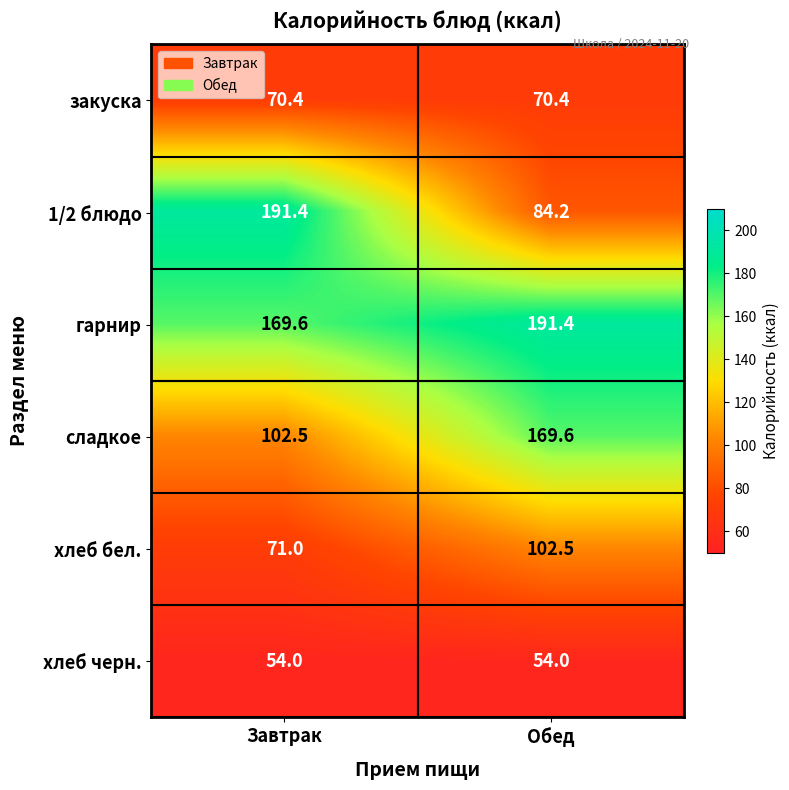

The хлеб бел. series shows 124.9 at Завтрак. True or false?

False